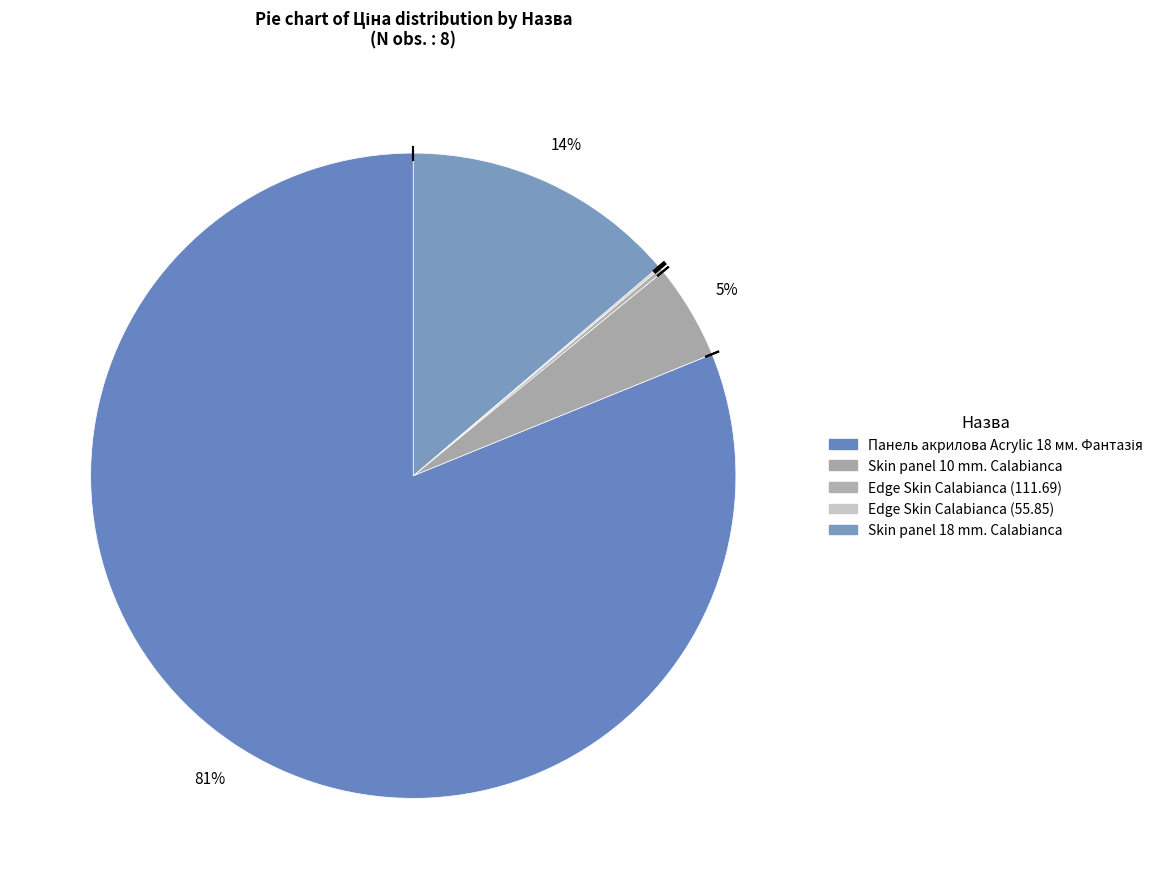

Which has a higher value, Skin panel 18 mm. Calabianca or Edge Skin Calabianca (55.85)?

Skin panel 18 mm. Calabianca